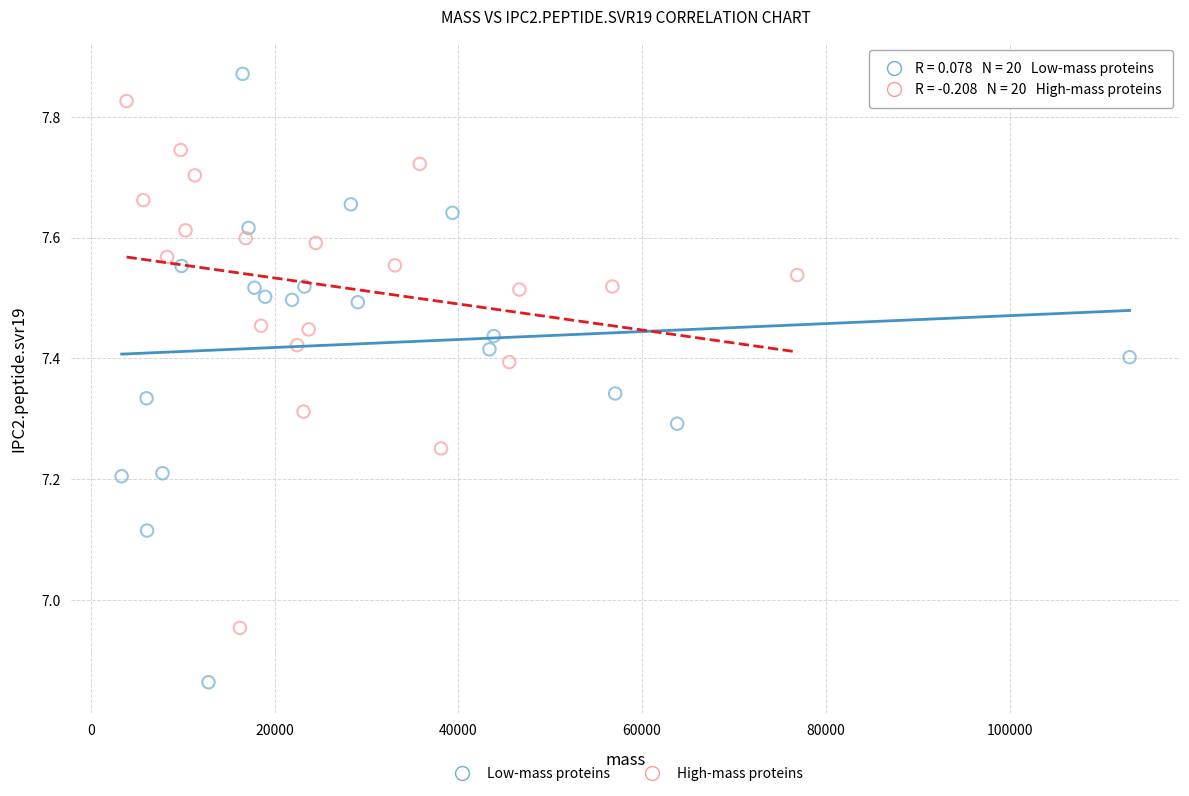

Which series has the largest Y range (max minus min)?

Low-mass proteins